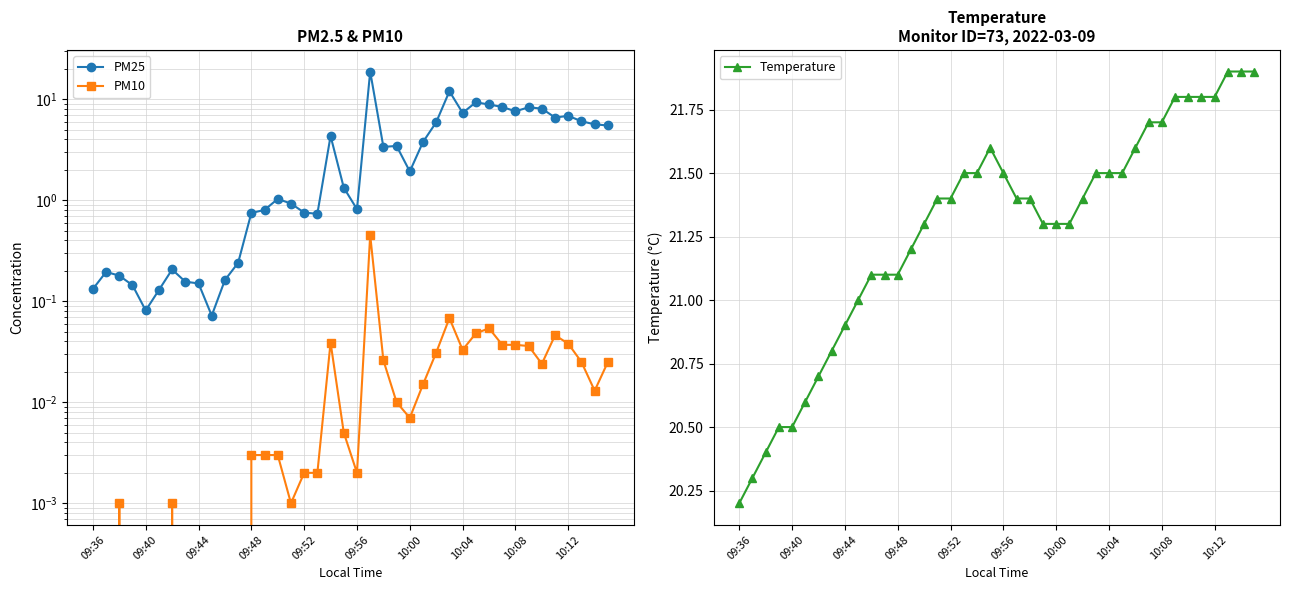

Which category has the lowest value in the Temperature series?

09:36